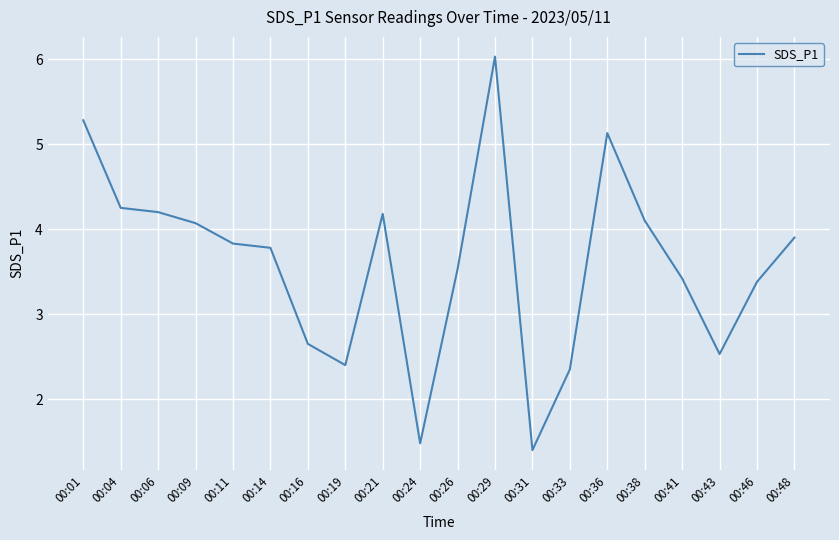

True or false: the data shows 4.2 at 00:21.

True